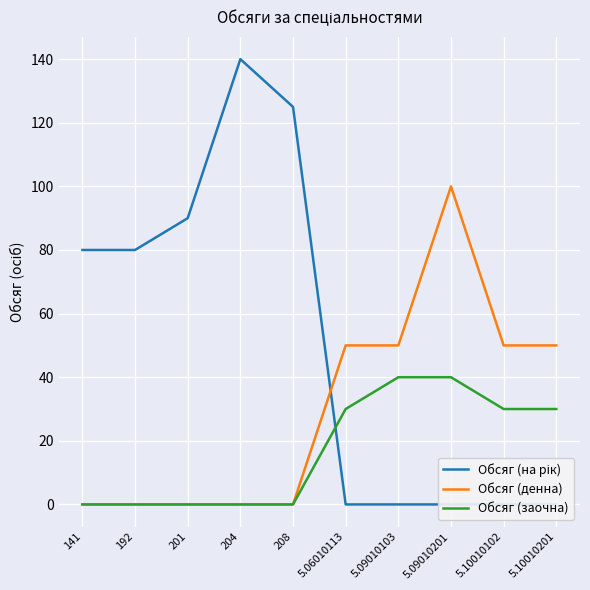

How many lines are shown in the chart?

3